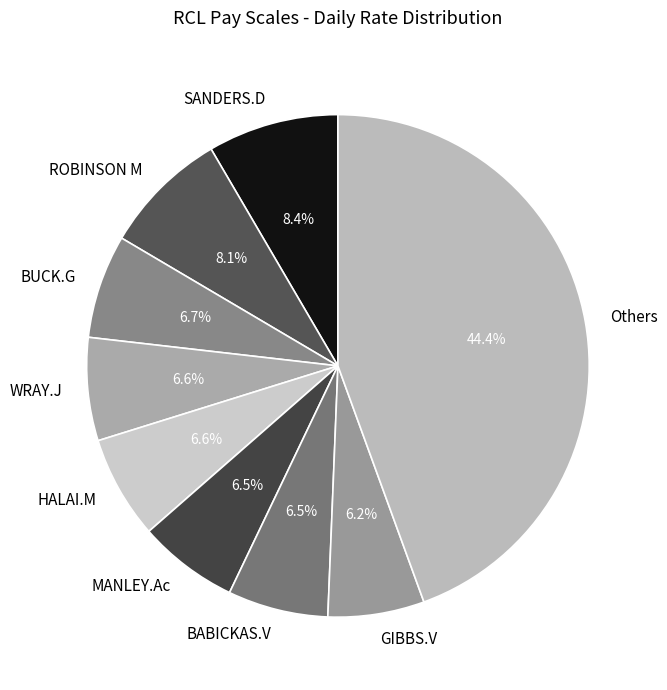

To the nearest percent, what is the average slice percentage?

11%